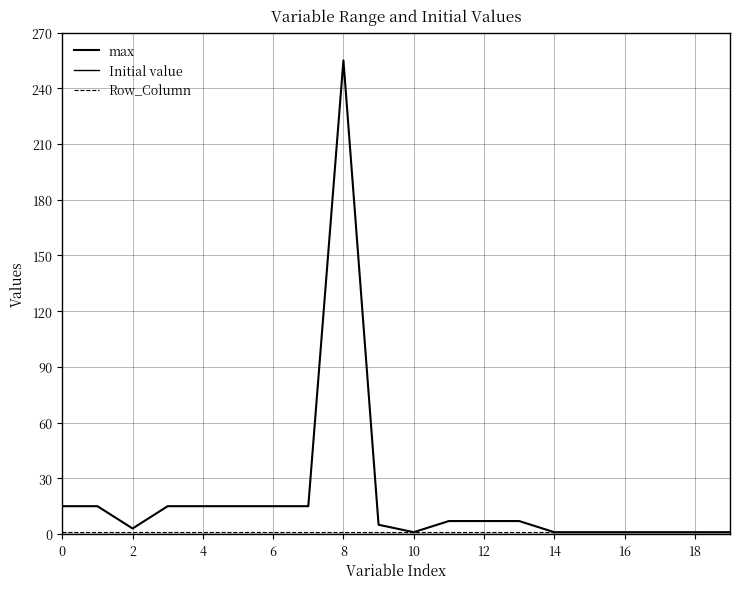

Is this an area chart (filled region under the line)?

No